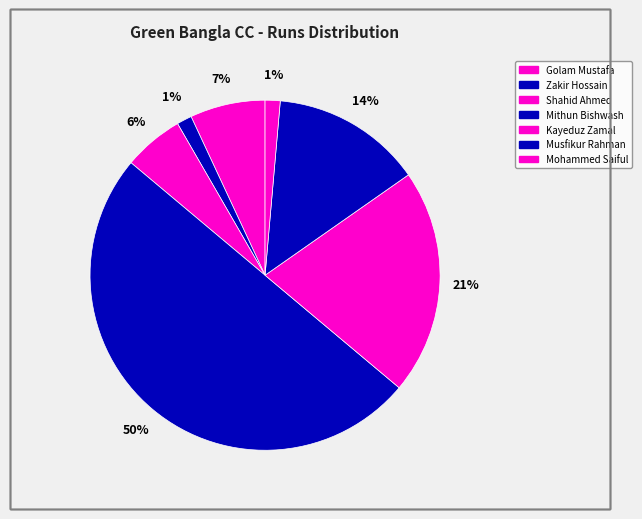

What is the largest slice in the pie chart?

Mithun Bishwash